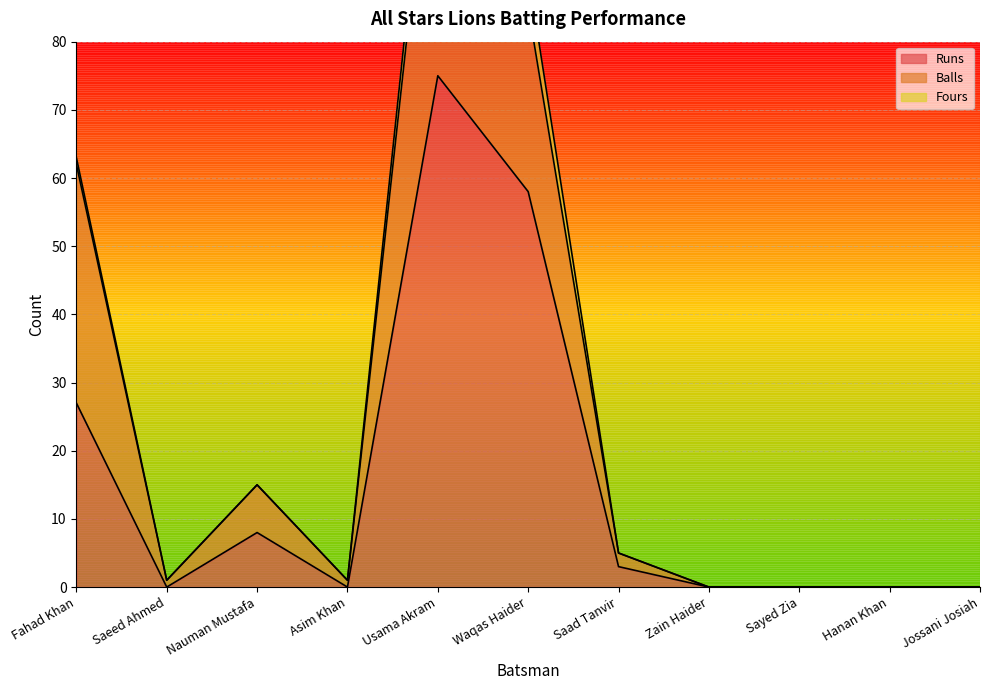

Reading left to right, list all the values displayed in this chart.

Runs: Fahad Khan=27	Saeed Ahmed=0	Nauman Mustafa=8	Asim Khan=0	Usama Akram=75	Waqas Haider=58	Saad Tanvir=3	Zain Haider=0	Sayed Zia=0	Hanan Khan=0	Jossani Josiah=0
Balls: Fahad Khan=35	Saeed Ahmed=1	Nauman Mustafa=7	Asim Khan=1	Usama Akram=47	Waqas Haider=27	Saad Tanvir=2	Zain Haider=0	Sayed Zia=0	Hanan Khan=0	Jossani Josiah=0
Fours: Fahad Khan=1	Saeed Ahmed=0	Nauman Mustafa=0	Asim Khan=0	Usama Akram=5	Waqas Haider=5	Saad Tanvir=0	Zain Haider=0	Sayed Zia=0	Hanan Khan=0	Jossani Josiah=0